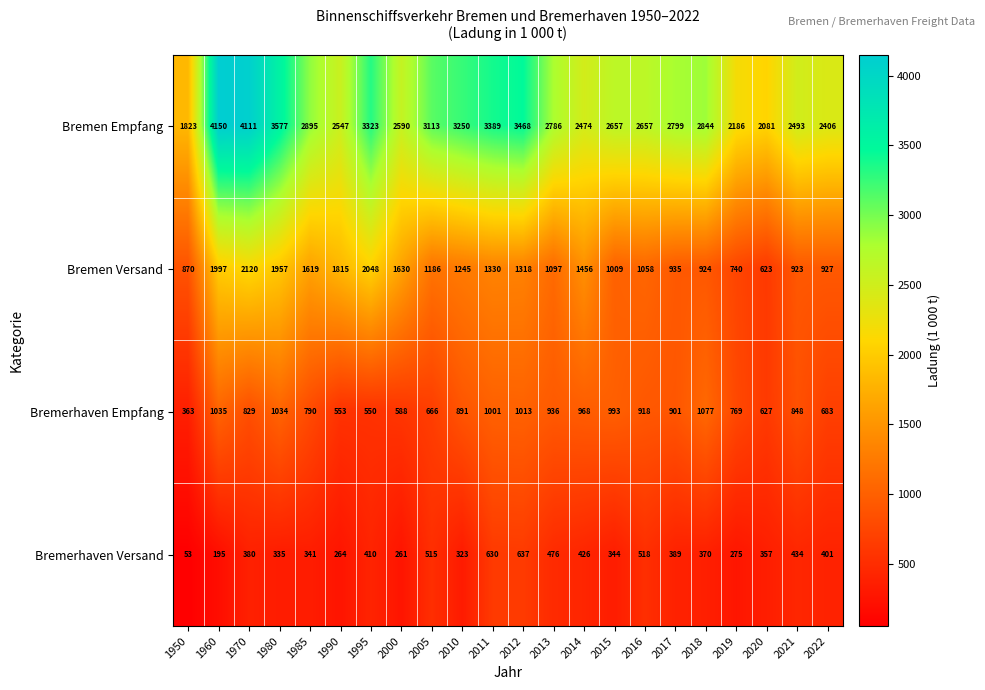

Read the Bremen Versand value at 1950.

870